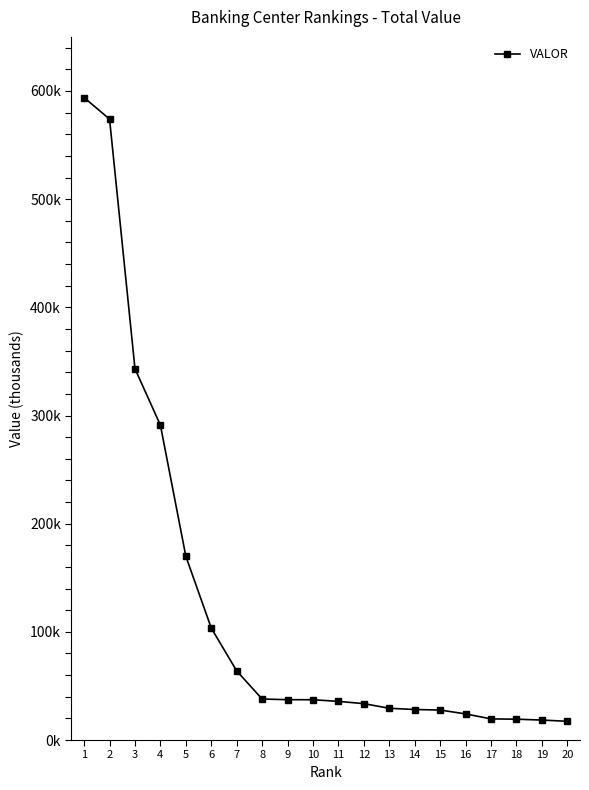

What is the smallest value displayed?

17312.9